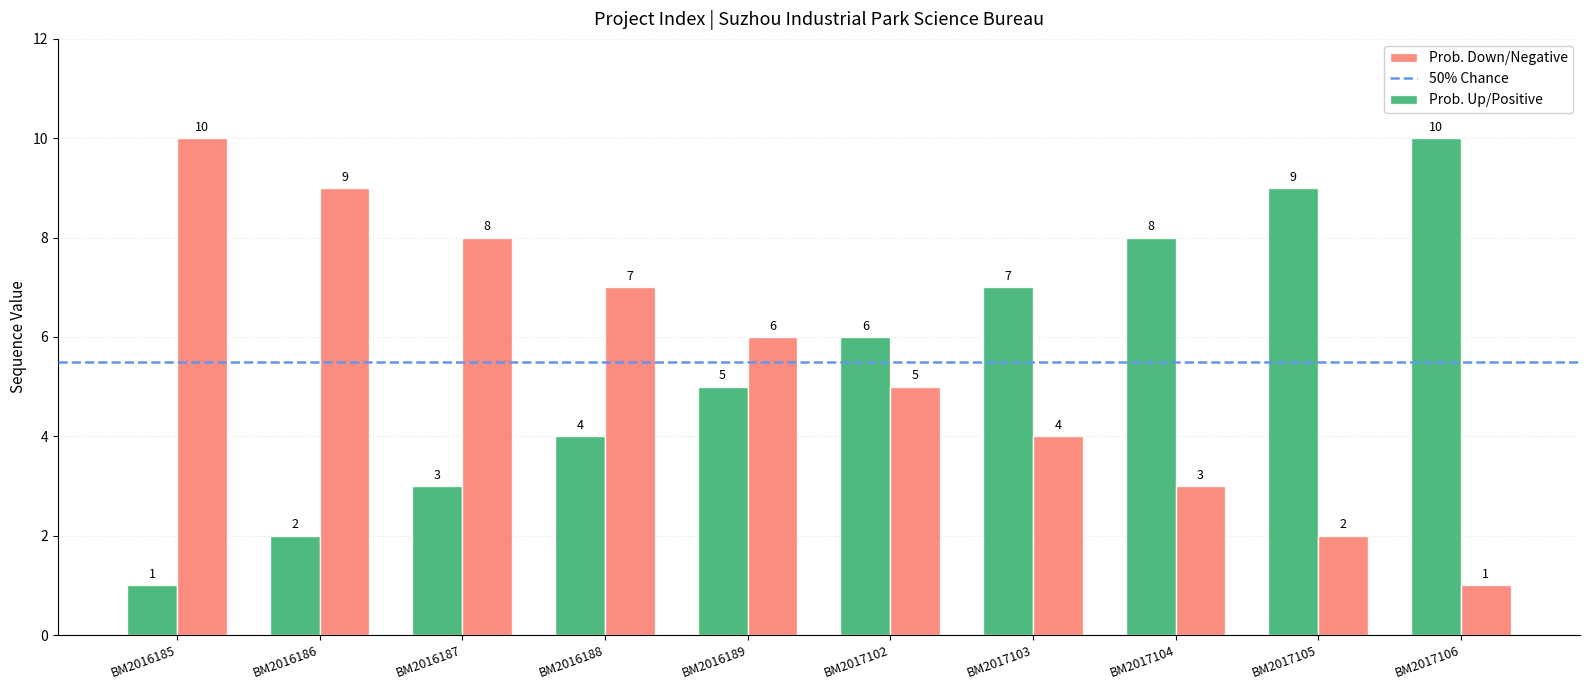

At which label is Prob. Down/Negative closest to 5?

BM2017102